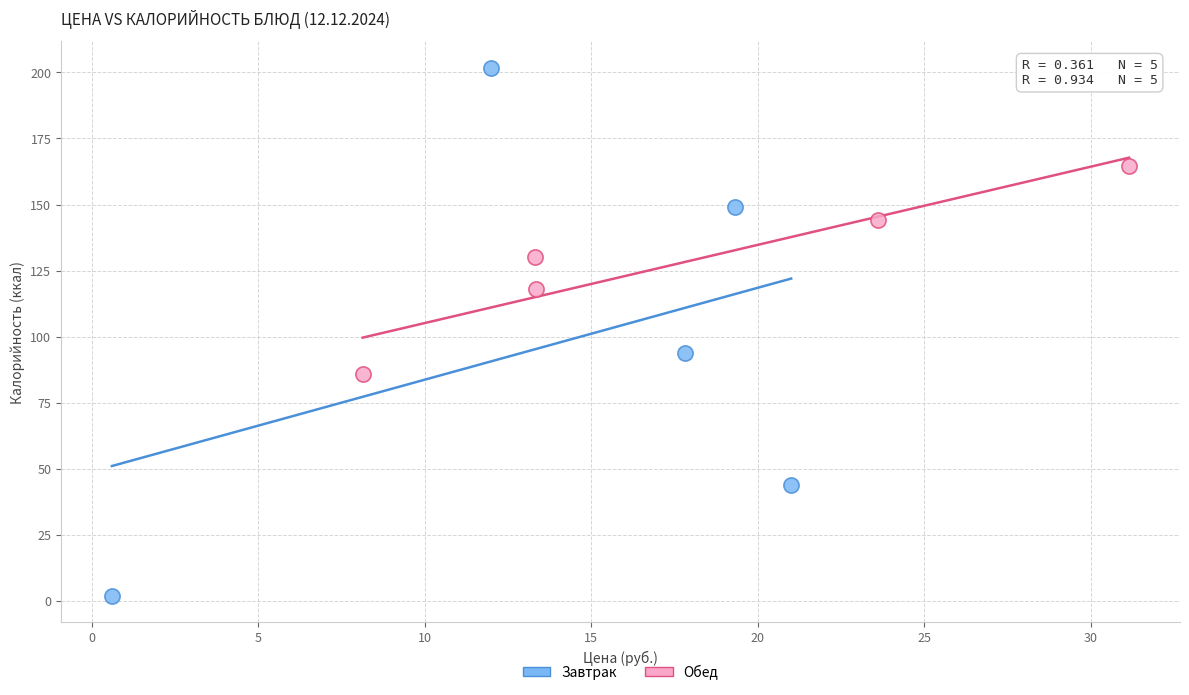

What are all the series names shown in the legend?

Завтрак, Обед